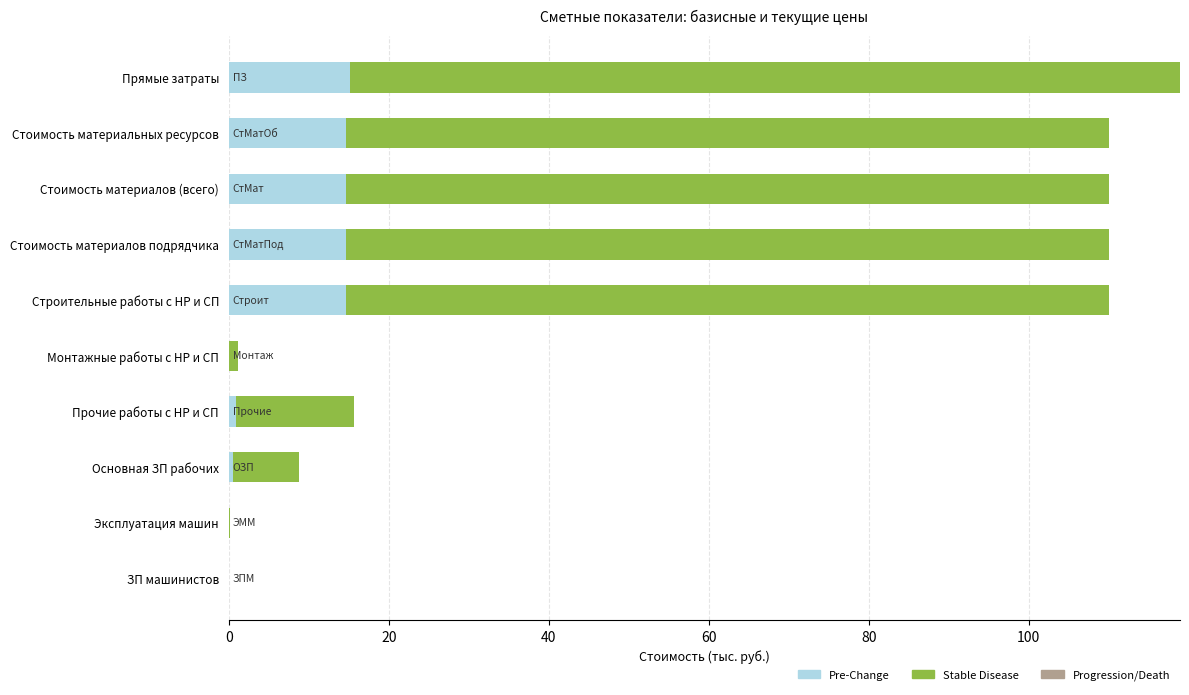

What is the total value across all series at Строительные работы с НР и СП?

110.0